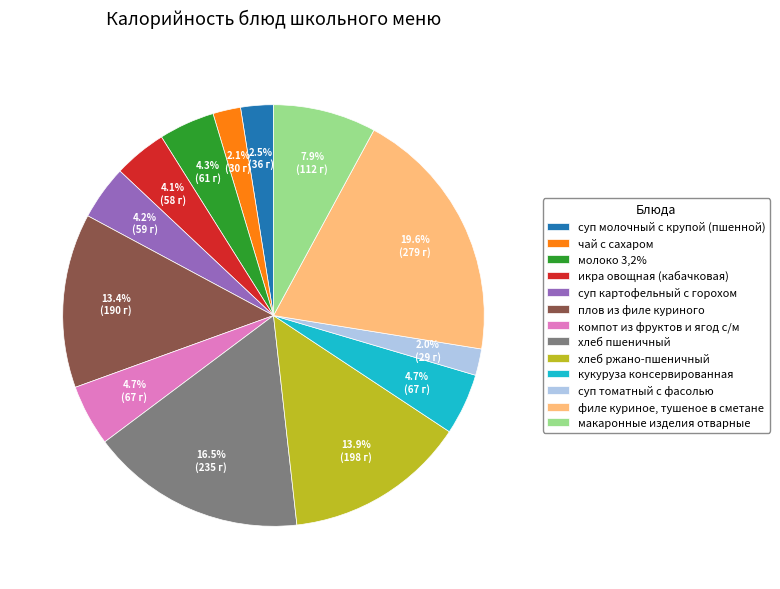

Which slice is the largest?

филе куриное, тушеное в сметане